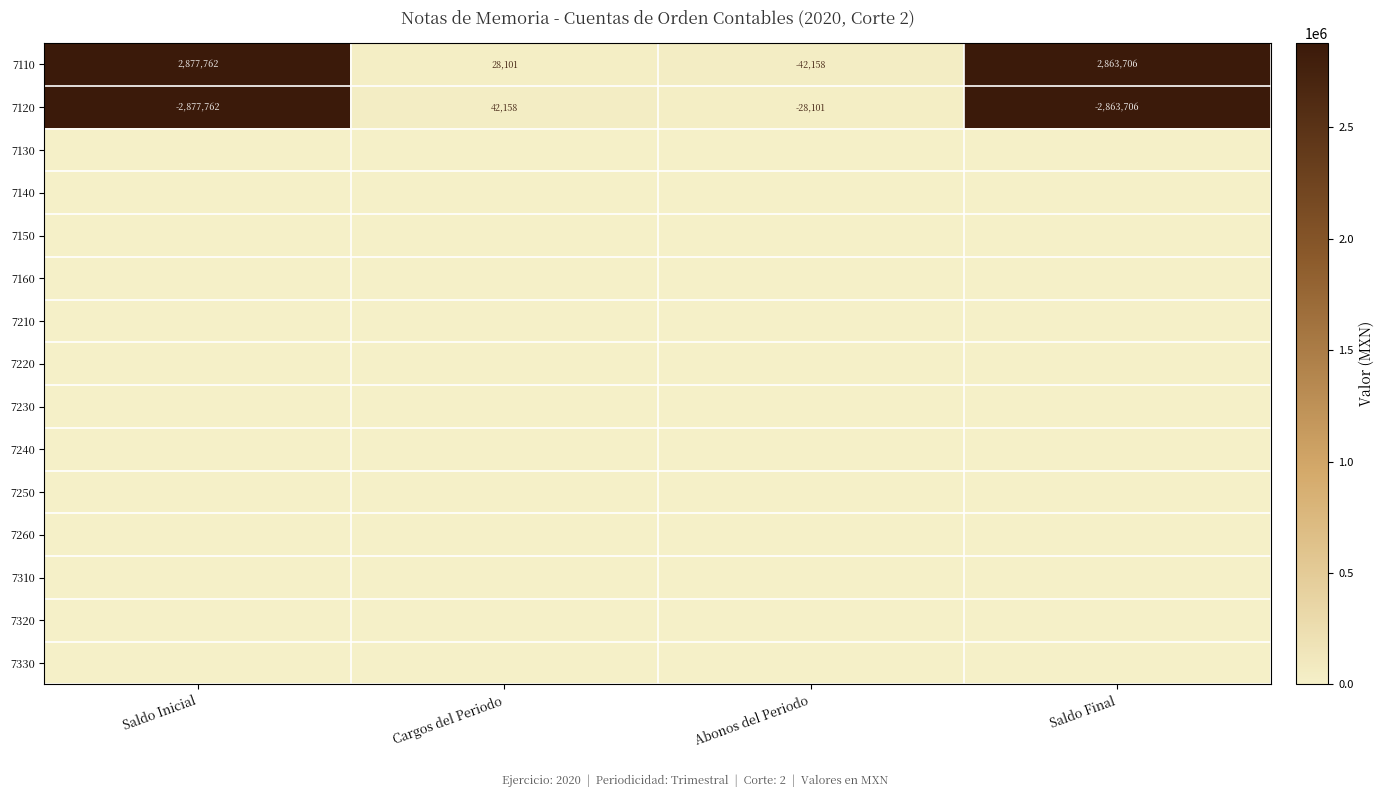

What is the greatest value displayed?

2877762.4